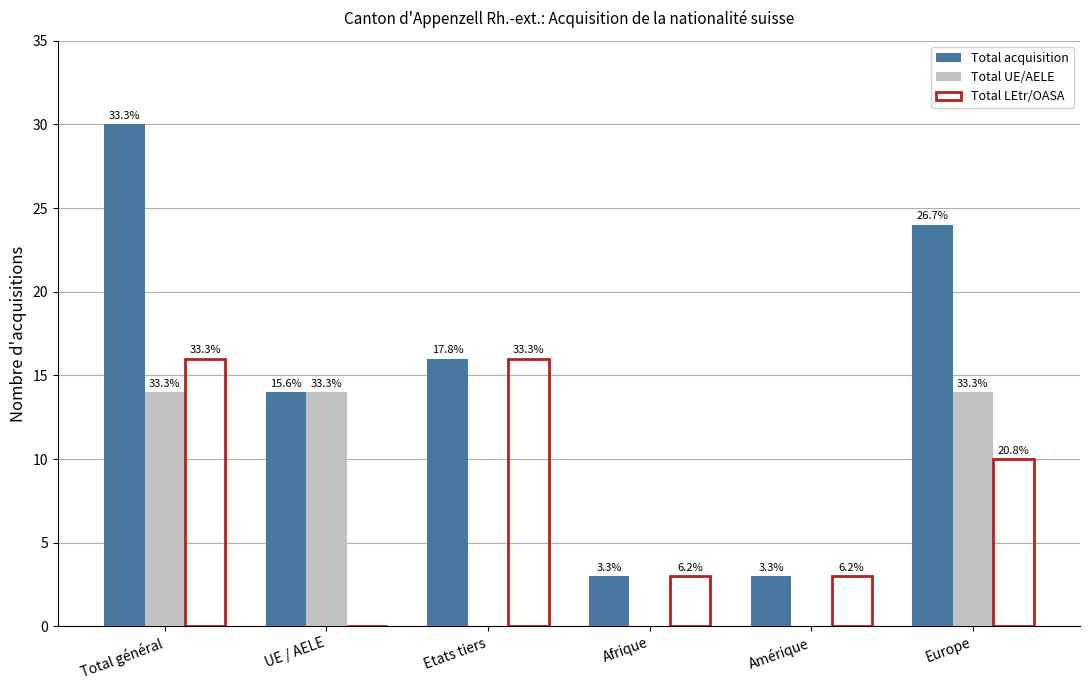

What position from the right is UE / AELE?

5